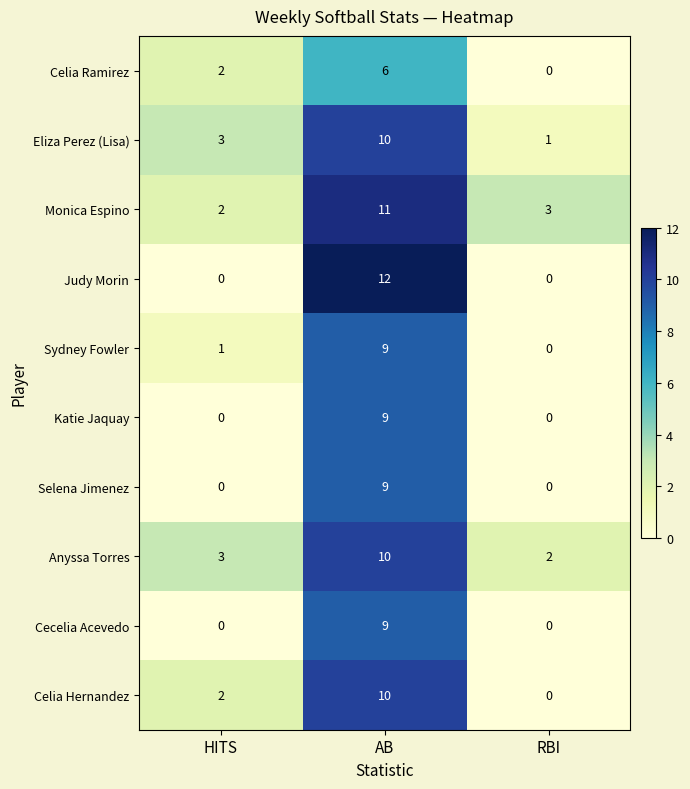

Which series changed the most between AB and RBI?

Judy Morin